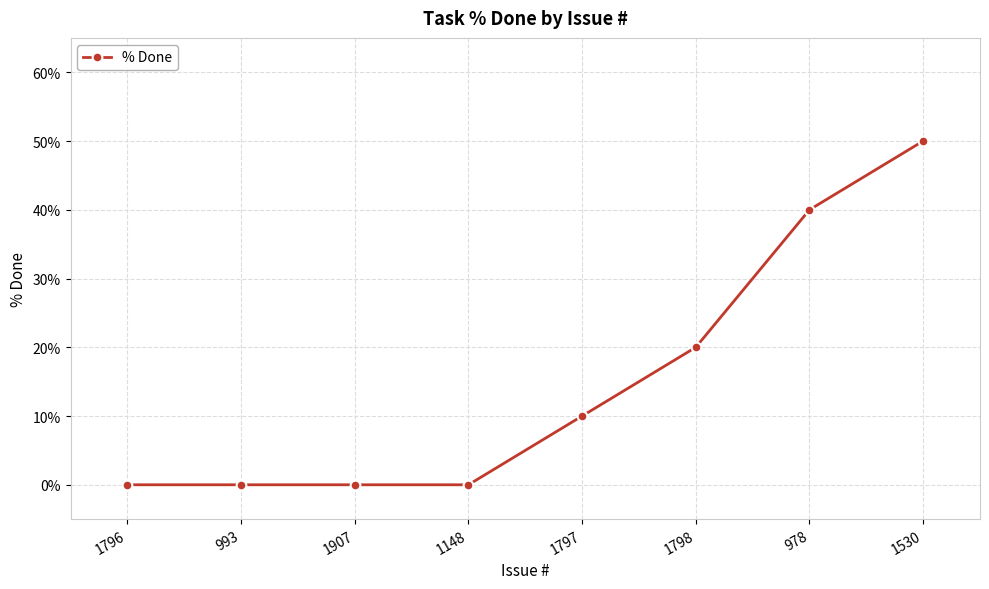

Which has a higher value, 978 or 1797?

978